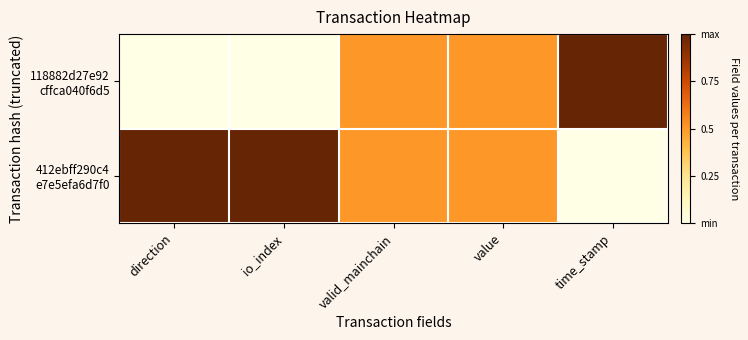

Which has a higher value, value or io_index?

value